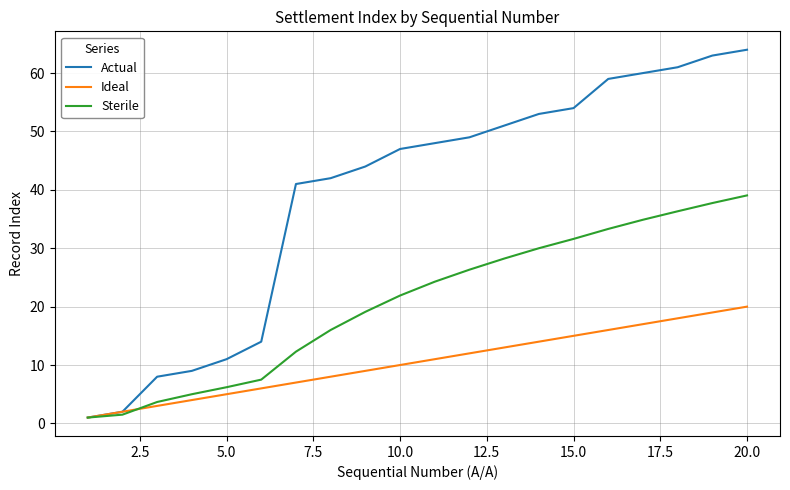

Which series has the widest spread of values?

Actual